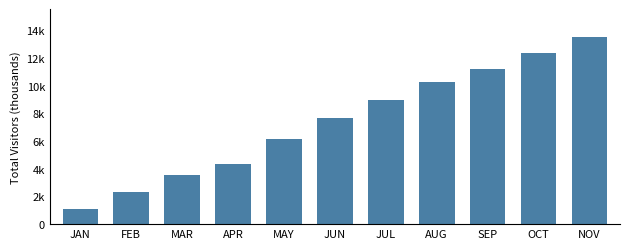

Does the chart contain any negative values?

No